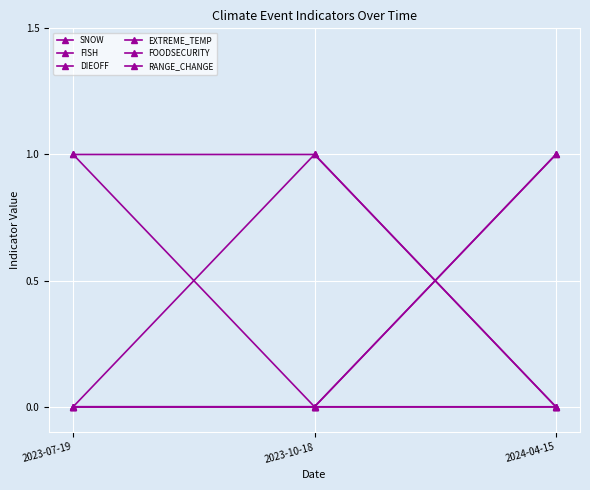

At how many categories does at least one series exceed 0?

3